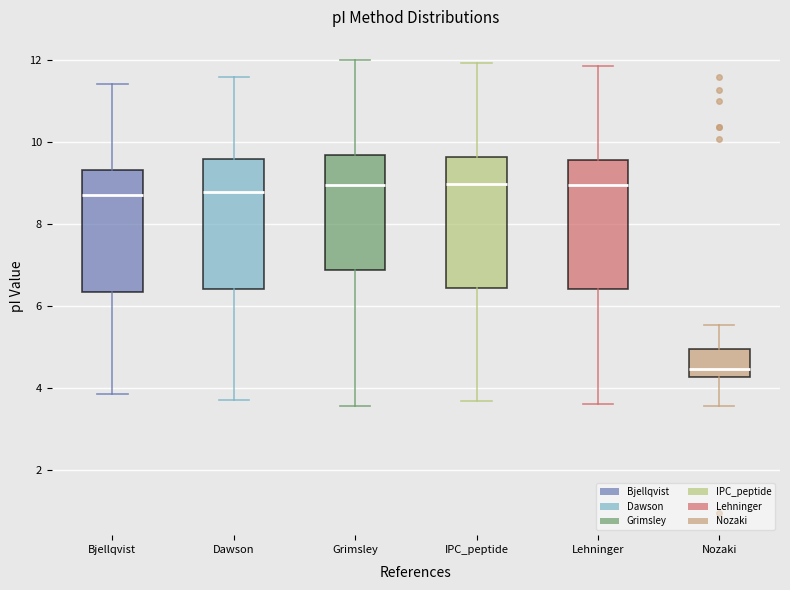

Reading left to right, transcribe this box plot: for each box, give where its median line is, the range the box spans, and where its two whiskers end, as read against the y-axis. The values are not printed on the chart, so give them approximately, as read against the axis.

Bjellqvist: median 8.8, box 6.4 to 9.4, whiskers 3.8 to 11.4
Dawson: median 8.8, box 6.4 to 9.6, whiskers 3.8 to 11.6
Grimsley: median 9.0, box 6.8 to 9.6, whiskers 3.6 to 12.0
IPC_peptide: median 9.0, box 6.4 to 9.6, whiskers 3.6 to 12.0
Lehninger: median 9.0, box 6.4 to 9.6, whiskers 3.6 to 11.8
Nozaki: median 4.4, box 4.2 to 5.0, whiskers 3.6 to 5.6